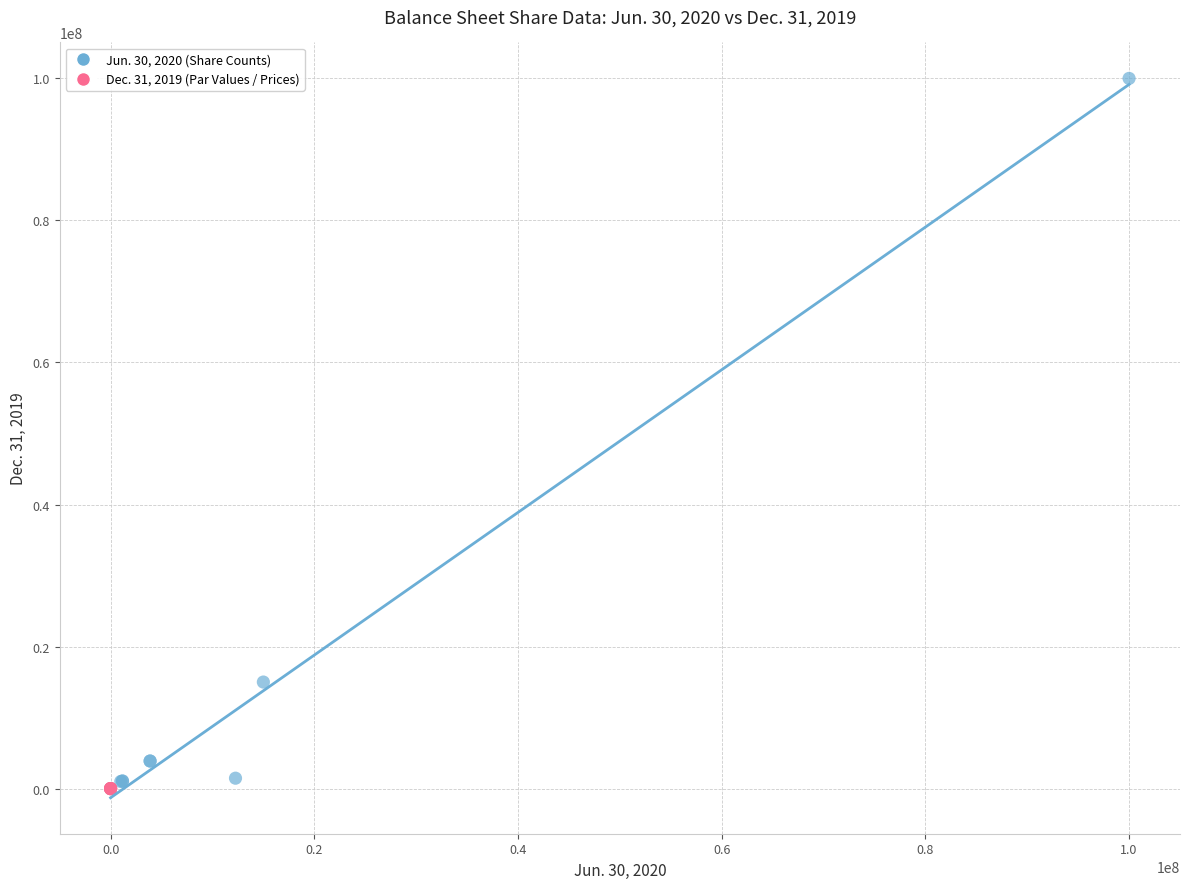

Which series has the largest Y range (max minus min)?

Jun. 30, 2020 (Share Counts)